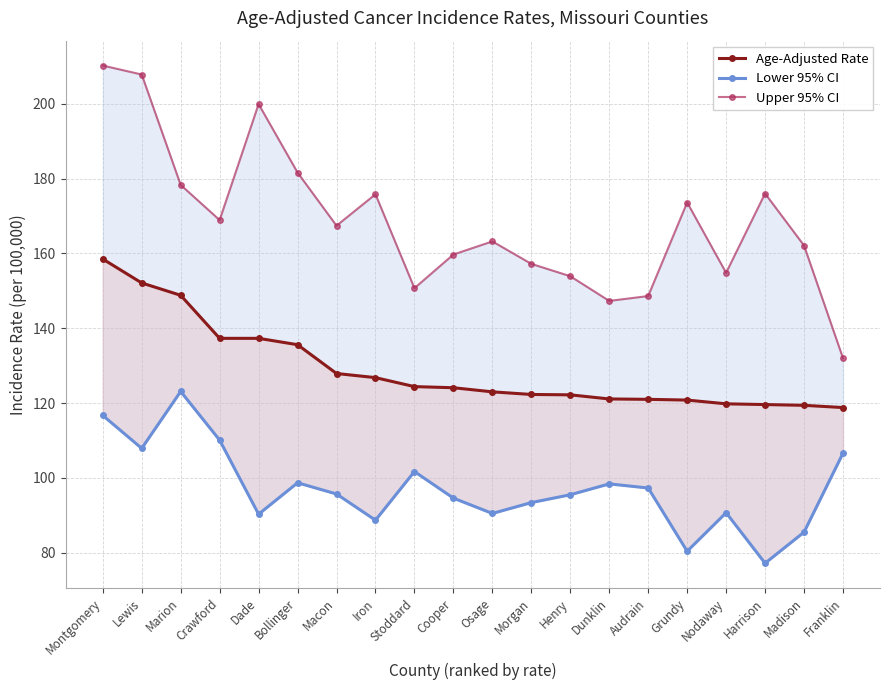

What is the total value across all series at Crawford?

416.3